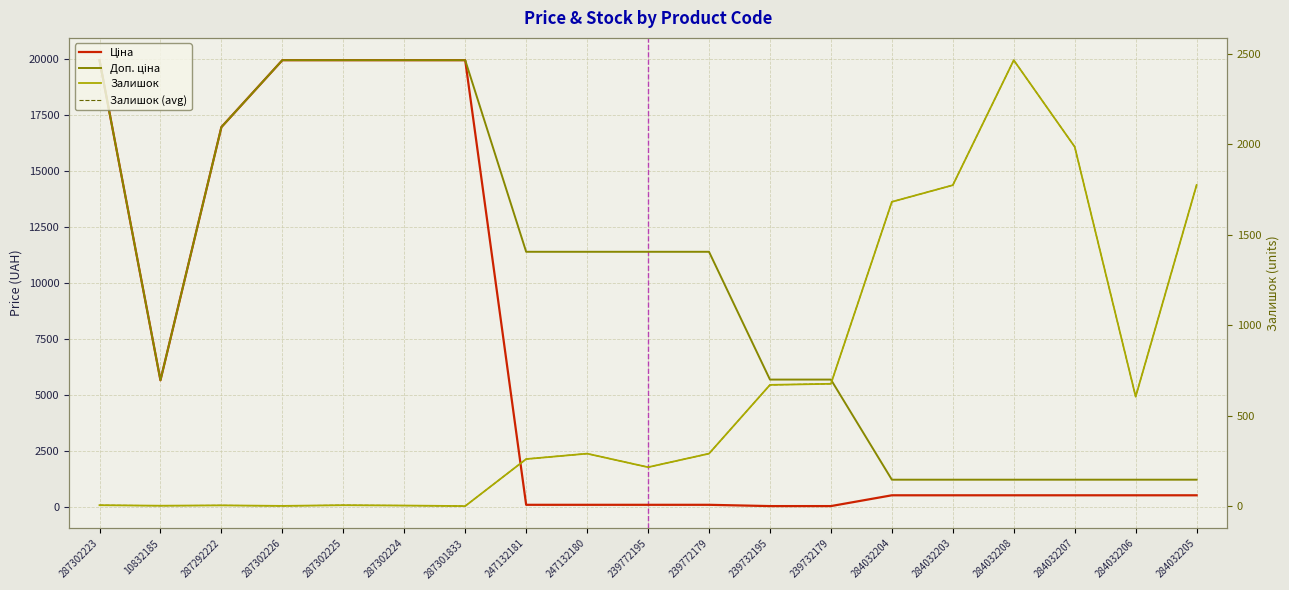

Where is the first local maximum for Залишок?

287292222